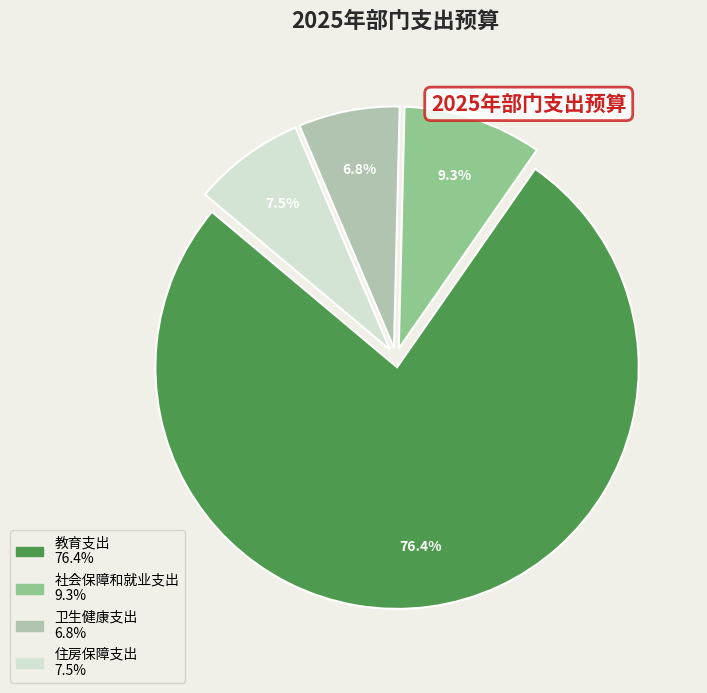

Which slice is the largest?

教育支出